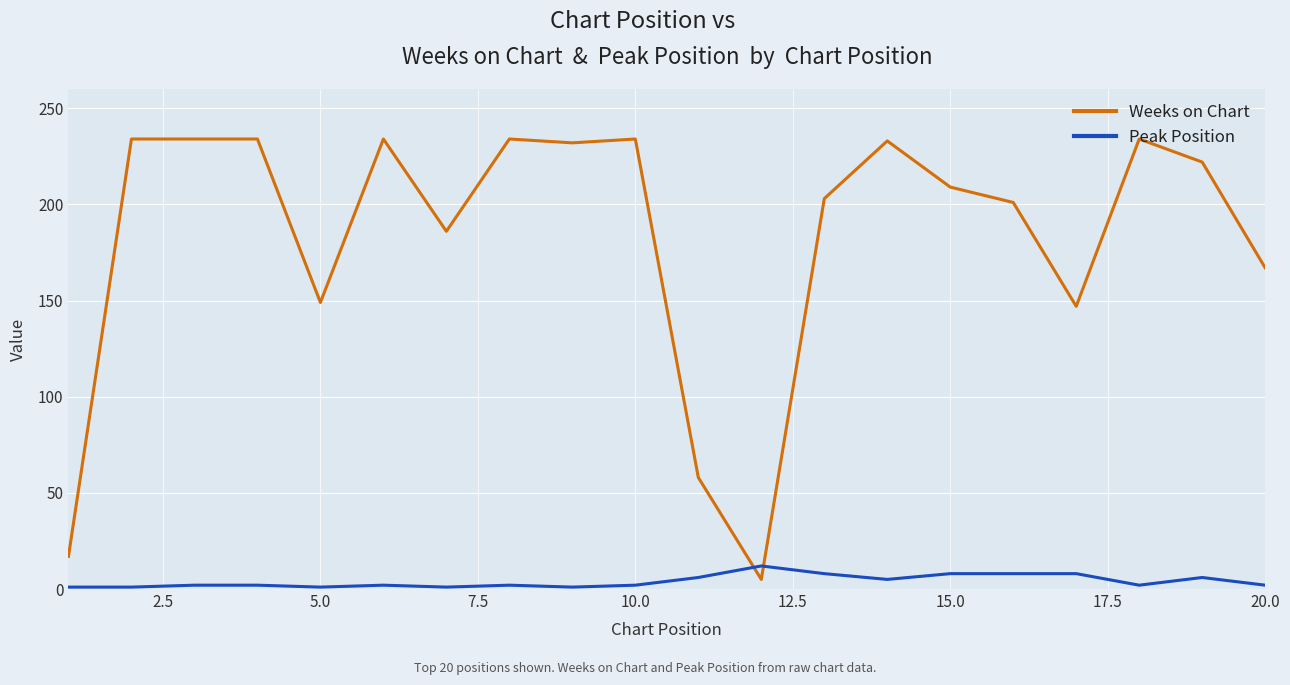

What is the maximum value for Weeks on Chart?

234